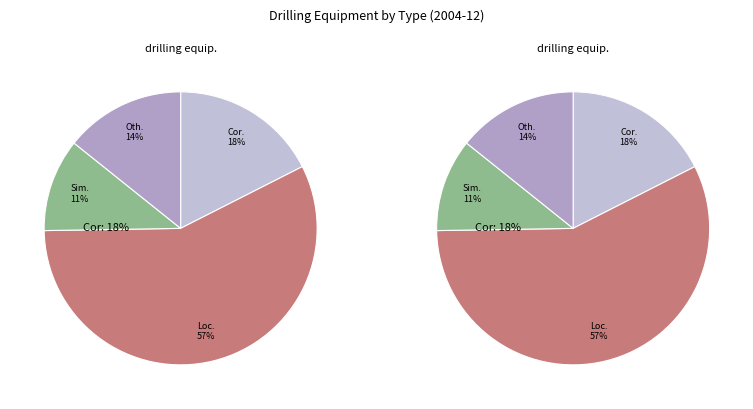

Is there a majority slice in this chart?

Yes